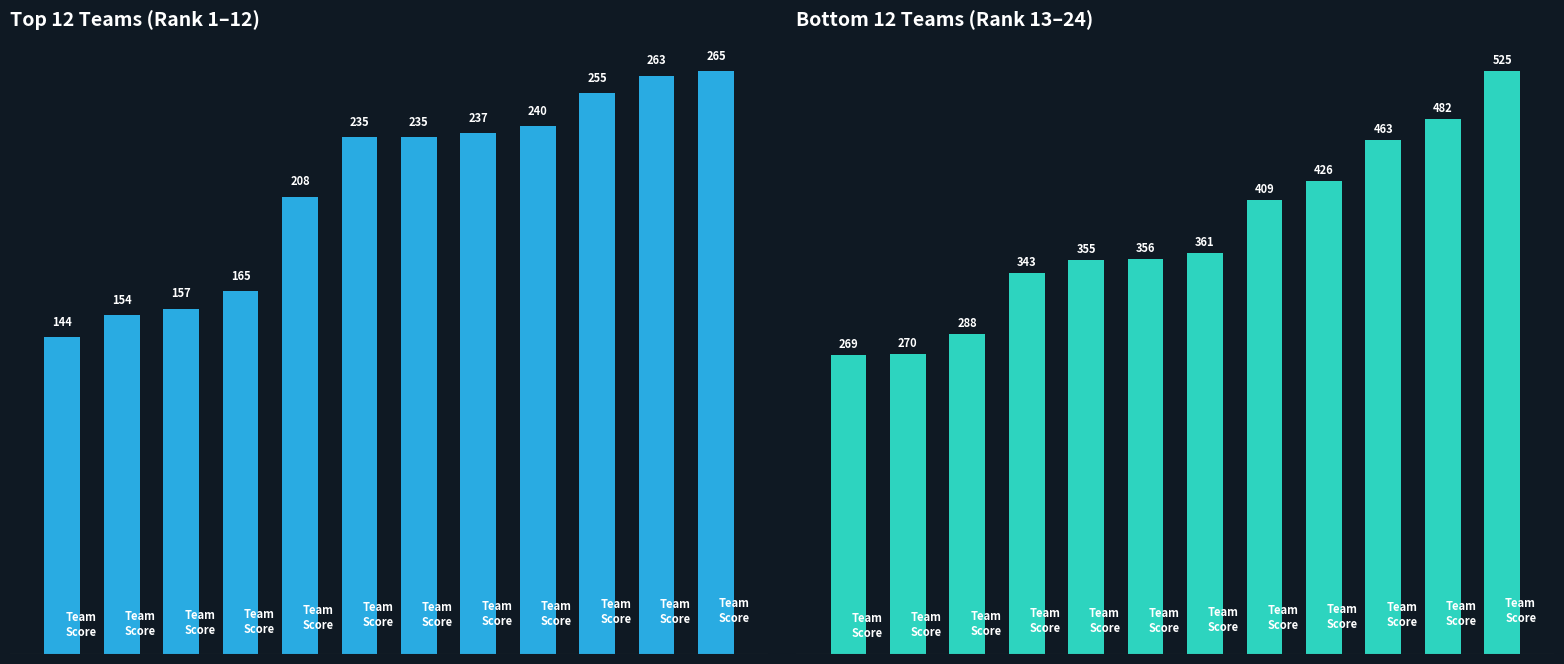

List the labels in order of value, largest first.

11, 10, 9, 8, 7, 6, 5, 4, 3, 2, 1, 0